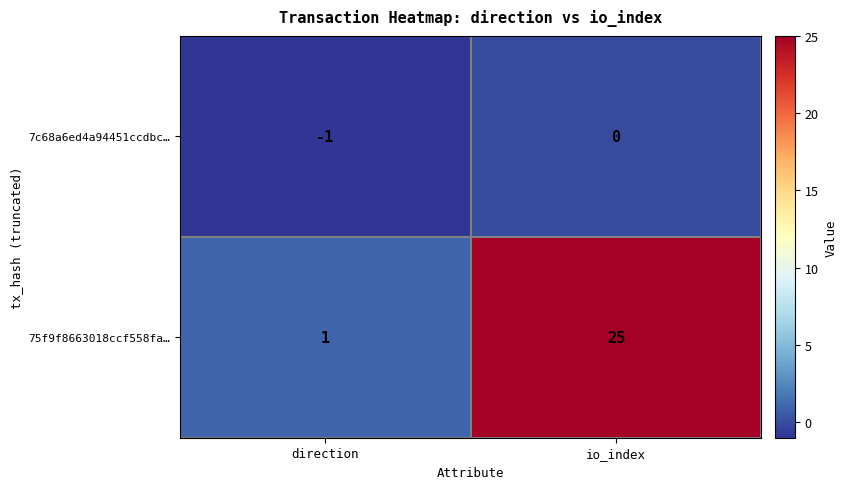

How many data points in 7c68a6ed4a94451ccdbc… are less than 0?

1